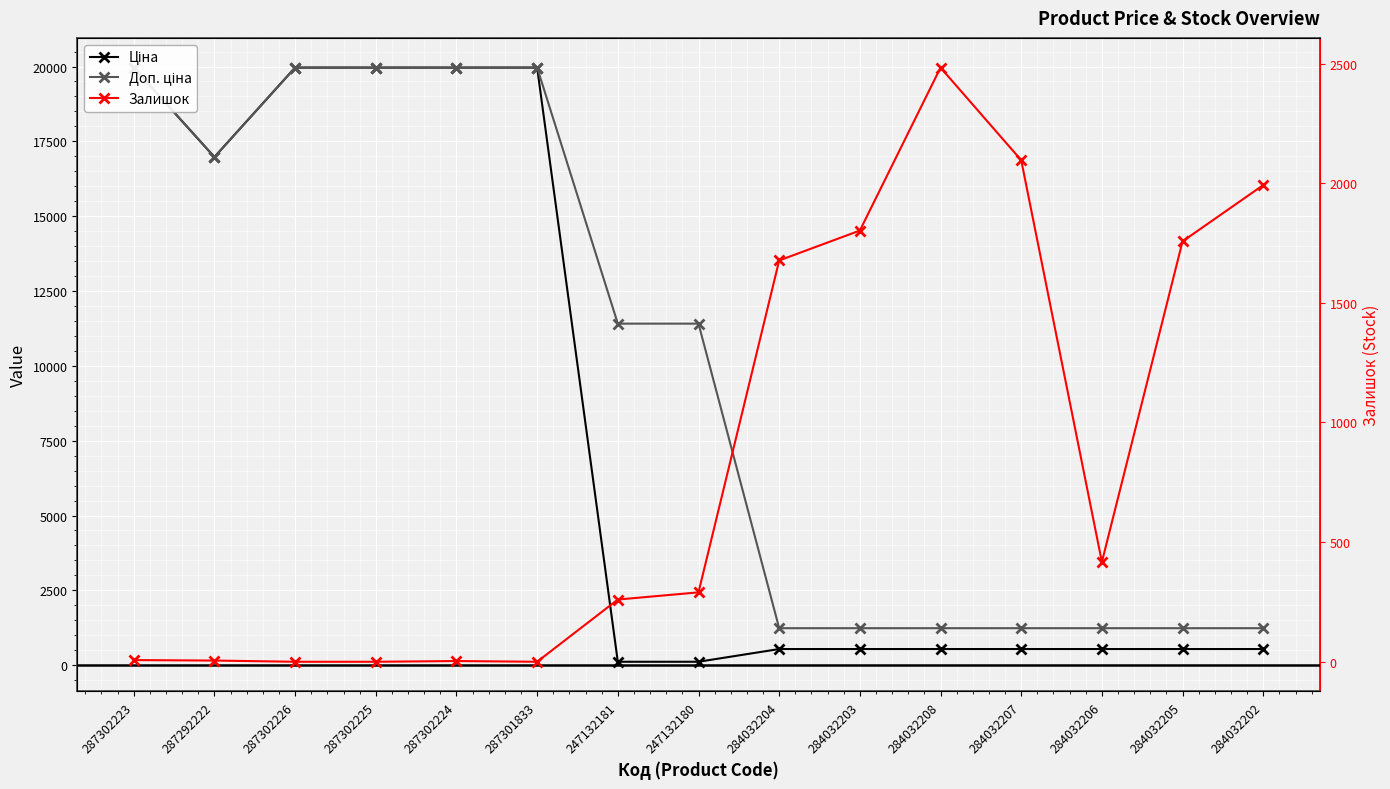

How many lines are shown in the chart?

3